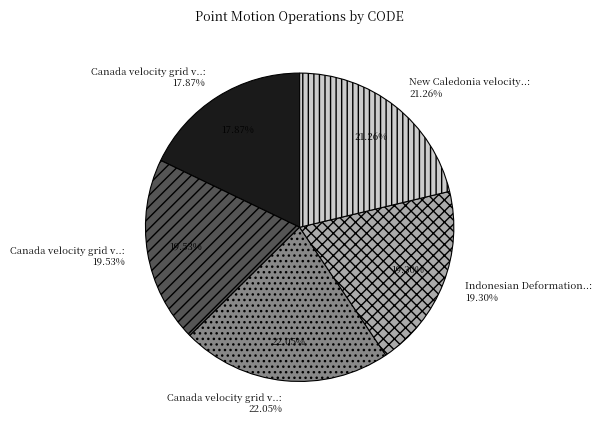

Combined, do Indonesian Deformation Model 2020 and Canada velocity grid v6 account for over 50%?

No